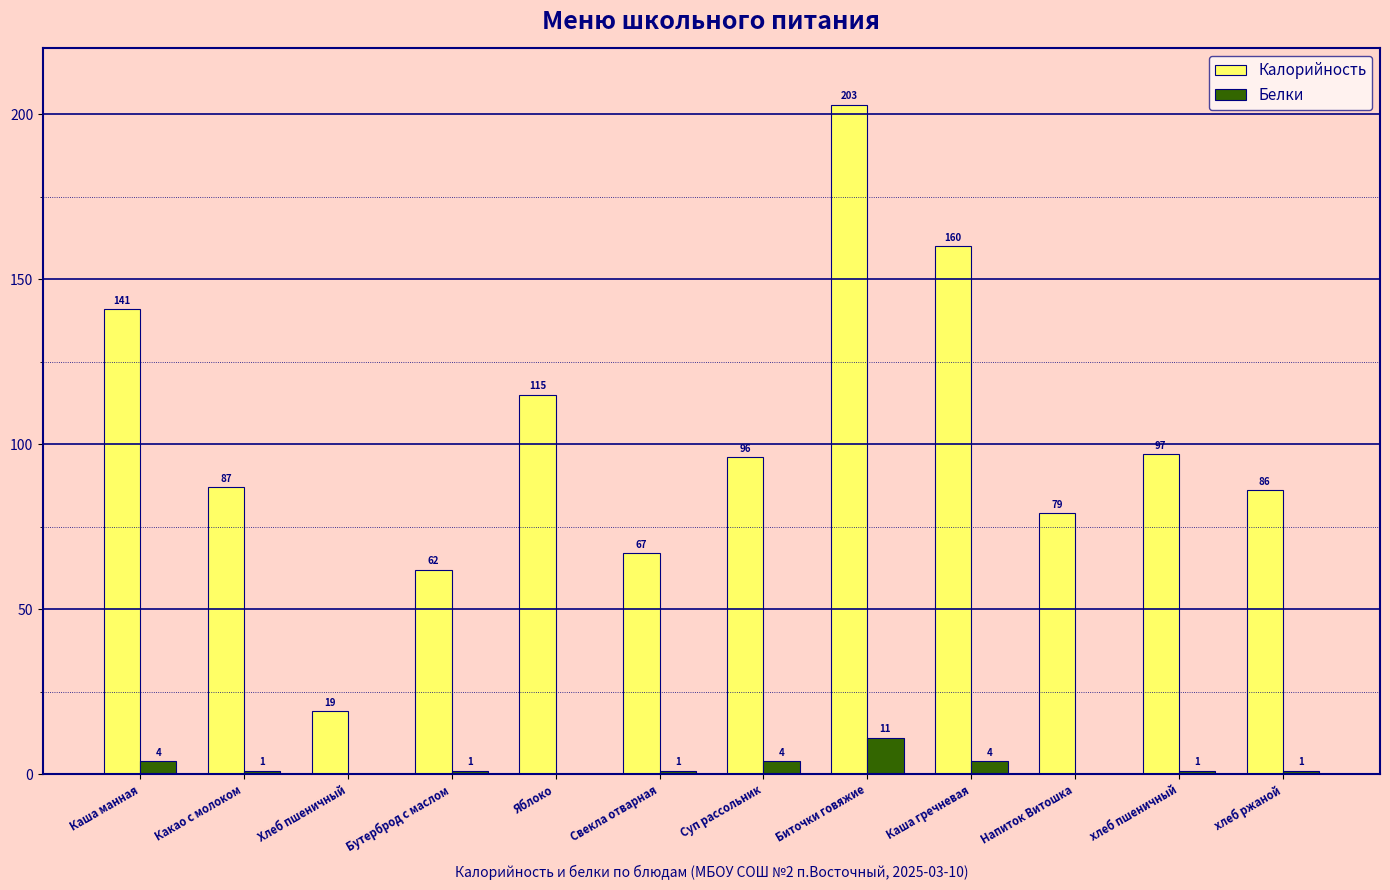

How many series are shown in this chart?

2